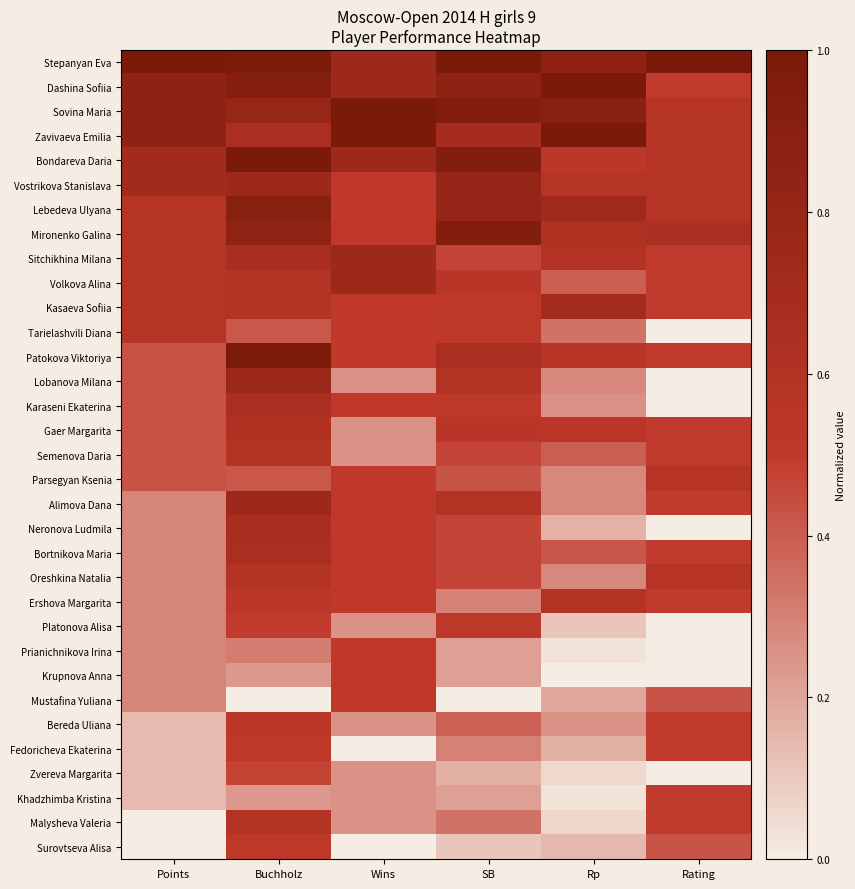

Reading left to right, transcribe all the data shown in this chart.

Stepanyan Eva: Points=1.0	Buchholz=1.0	Wins=0.8	SB=1.0	Rp=0.9	Rating=1.0
Dashina Sofiia: Points=0.9	Buchholz=0.9	Wins=0.8	SB=0.9	Rp=1.0	Rating=0.5
Sovina Maria: Points=0.9	Buchholz=0.8	Wins=1.0	SB=0.9	Rp=0.9	Rating=0.6
Zavivaeva Emilia: Points=0.9	Buchholz=0.6	Wins=1.0	SB=0.7	Rp=1.0	Rating=0.6
Bondareva Daria: Points=0.7	Buchholz=1.0	Wins=0.8	SB=0.9	Rp=0.5	Rating=0.6
Vostrikova Stanislava: Points=0.7	Buchholz=0.7	Wins=0.5	SB=0.8	Rp=0.6	Rating=0.6
Lebedeva Ulyana: Points=0.6	Buchholz=0.9	Wins=0.5	SB=0.8	Rp=0.7	Rating=0.6
Mironenko Galina: Points=0.6	Buchholz=0.8	Wins=0.5	SB=0.9	Rp=0.6	Rating=0.6
Sitchikhina Milana: Points=0.6	Buchholz=0.7	Wins=0.8	SB=0.5	Rp=0.6	Rating=0.5
Volkova Alina: Points=0.6	Buchholz=0.6	Wins=0.8	SB=0.6	Rp=0.4	Rating=0.5
Kasaeva Sofiia: Points=0.6	Buchholz=0.6	Wins=0.5	SB=0.5	Rp=0.7	Rating=0.5
Tarielashvili Diana: Points=0.6	Buchholz=0.4	Wins=0.5	SB=0.5	Rp=0.3	Rating=0.0
Patokova Viktoriya: Points=0.4	Buchholz=1.0	Wins=0.5	SB=0.7	Rp=0.6	Rating=0.5
Lobanova Milana: Points=0.4	Buchholz=0.8	Wins=0.2	SB=0.6	Rp=0.3	Rating=0.0
Karaseni Ekaterina: Points=0.4	Buchholz=0.6	Wins=0.5	SB=0.5	Rp=0.3	Rating=0.0
Gaer Margarita: Points=0.4	Buchholz=0.6	Wins=0.2	SB=0.6	Rp=0.5	Rating=0.5
Semenova Daria: Points=0.4	Buchholz=0.6	Wins=0.2	SB=0.5	Rp=0.4	Rating=0.5
Parsegyan Ksenia: Points=0.4	Buchholz=0.4	Wins=0.5	SB=0.4	Rp=0.3	Rating=0.6
Alimova Dana: Points=0.3	Buchholz=0.7	Wins=0.5	SB=0.6	Rp=0.3	Rating=0.5
Neronova Ludmila: Points=0.3	Buchholz=0.7	Wins=0.5	SB=0.5	Rp=0.2	Rating=0.0
Bortnikova Maria: Points=0.3	Buchholz=0.6	Wins=0.5	SB=0.5	Rp=0.4	Rating=0.5
Oreshkina Natalia: Points=0.3	Buchholz=0.6	Wins=0.5	SB=0.5	Rp=0.3	Rating=0.6
Ershova Margarita: Points=0.3	Buchholz=0.5	Wins=0.5	SB=0.3	Rp=0.6	Rating=0.5
Platonova Alisa: Points=0.3	Buchholz=0.5	Wins=0.2	SB=0.5	Rp=0.1	Rating=0.0
Prianichnikova Irina: Points=0.3	Buchholz=0.3	Wins=0.5	SB=0.2	Rp=0.0	Rating=0.0
Krupnova Anna: Points=0.3	Buchholz=0.2	Wins=0.5	SB=0.2	Rp=0.0	Rating=0.0
Mustafina Yuliana: Points=0.3	Buchholz=0.0	Wins=0.5	SB=0.0	Rp=0.2	Rating=0.4
Bereda Uliana: Points=0.1	Buchholz=0.5	Wins=0.2	SB=0.4	Rp=0.3	Rating=0.5
Fedoricheva Ekaterina: Points=0.1	Buchholz=0.5	Wins=0.0	SB=0.3	Rp=0.2	Rating=0.5
Zvereva Margarita: Points=0.1	Buchholz=0.5	Wins=0.2	SB=0.2	Rp=0.1	Rating=0.0
Khadzhimba Kristina: Points=0.1	Buchholz=0.2	Wins=0.2	SB=0.2	Rp=0.0	Rating=0.5
Malysheva Valeria: Points=0.0	Buchholz=0.6	Wins=0.2	SB=0.3	Rp=0.1	Rating=0.5
Surovtseva Alisa: Points=0.0	Buchholz=0.5	Wins=0.0	SB=0.1	Rp=0.1	Rating=0.4